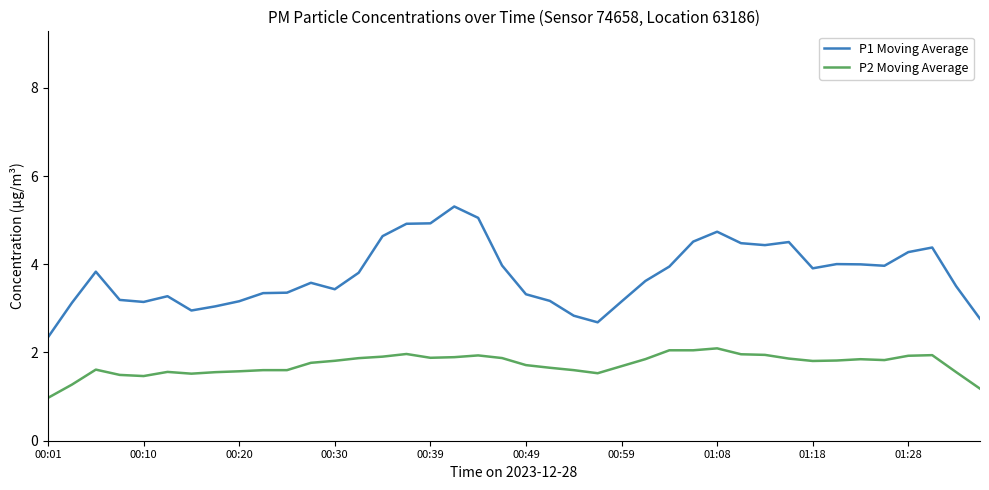

Which series has the widest spread of values?

P1 Moving Average